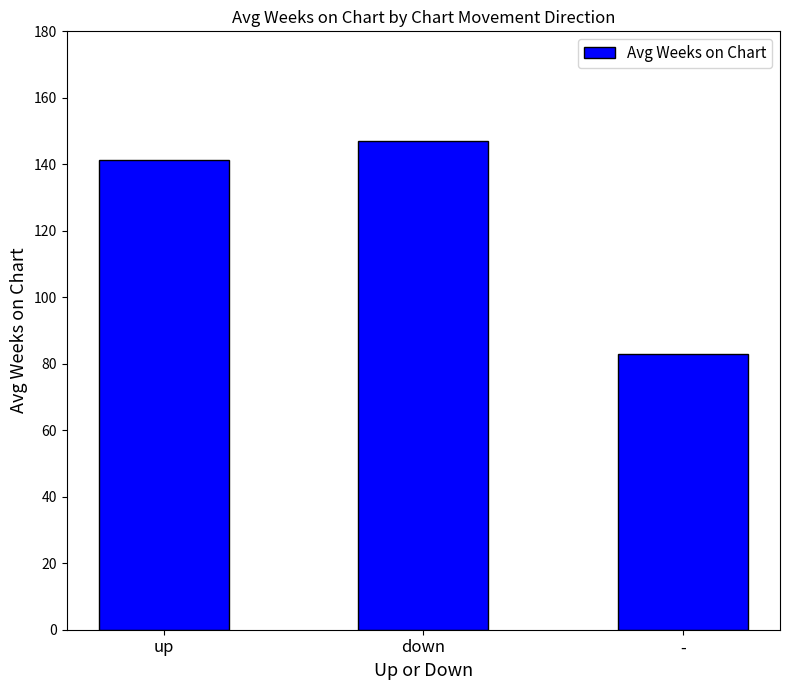

At which category does the chart reach its minimum across all series?

-